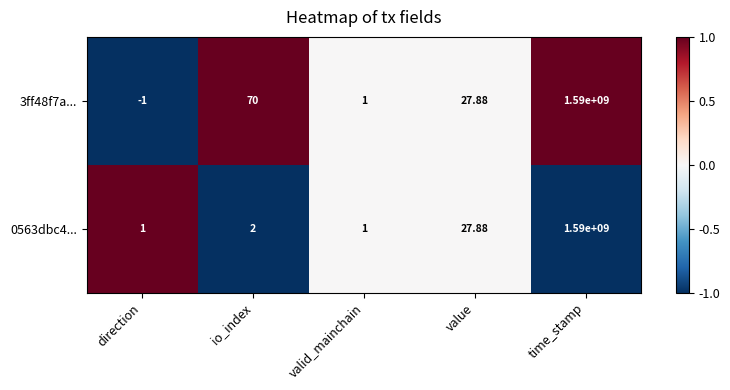

List the labels in order of 3ff48f7a... value, smallest first.

direction, valid_mainchain, value, io_index, time_stamp